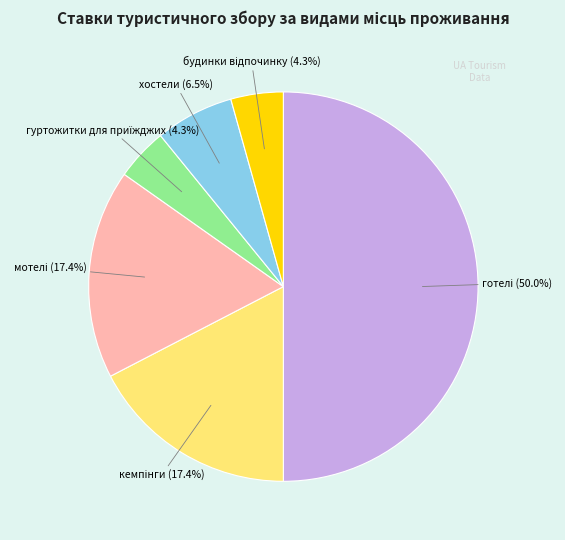

What is the smallest slice in the pie chart?

гуртожитки для приїжджих